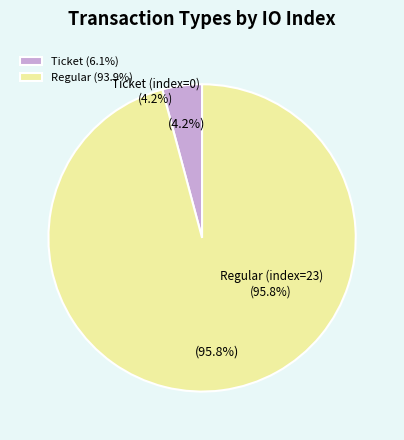

How many segments does this pie chart have?

2